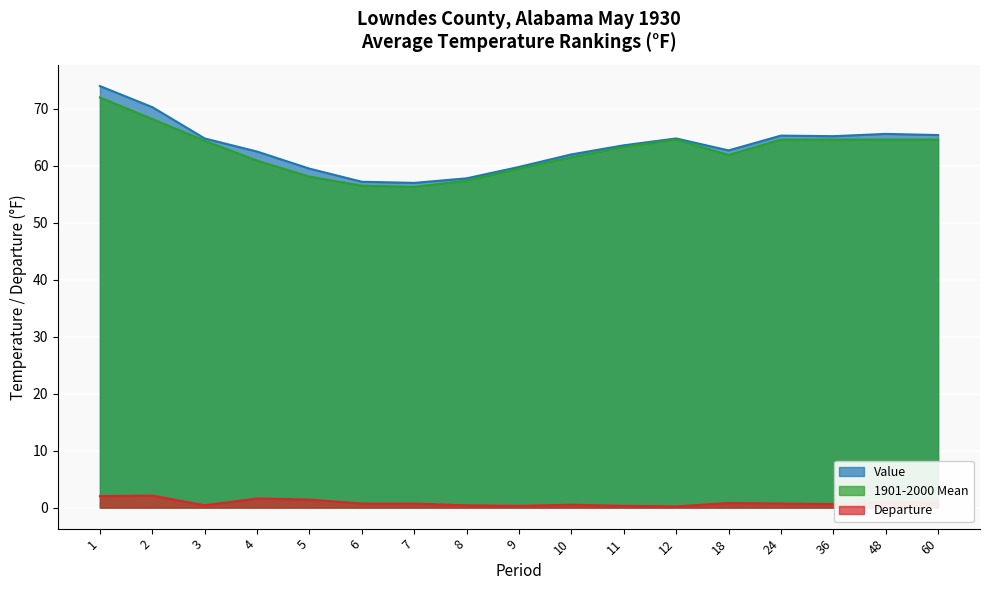

True or false: Value and Departure intersect in this chart.

False